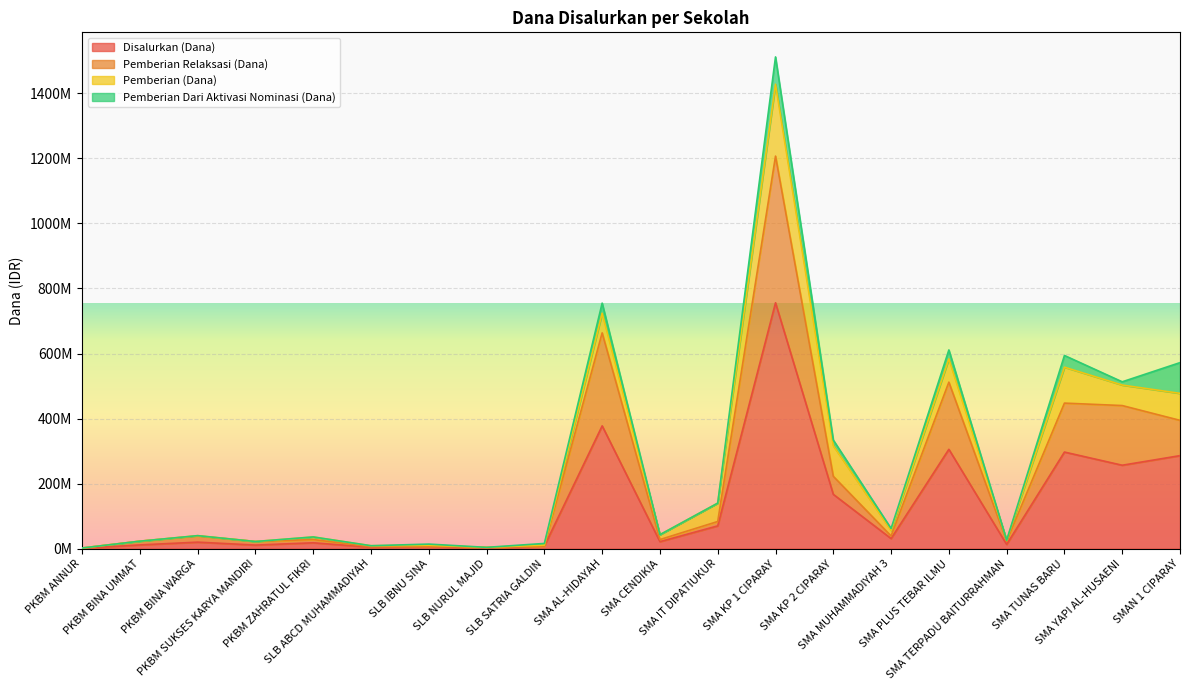

True or false: Disalurkan (Dana) and Pemberian Relaksasi (Dana) cross at least once.

False